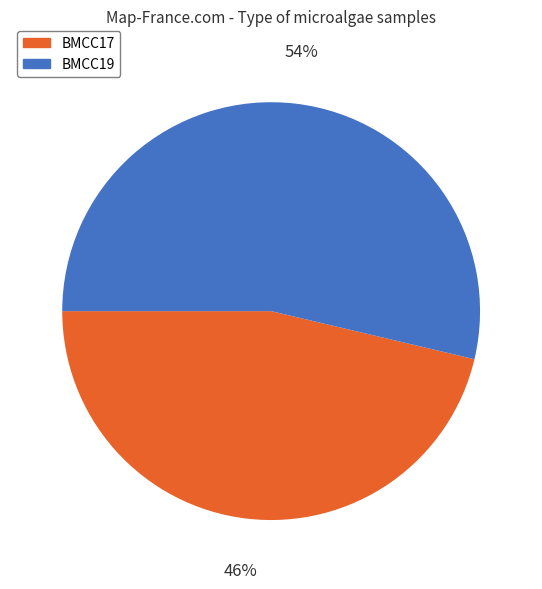

True or false: BMCC17 accounts for 46% of the total.

True